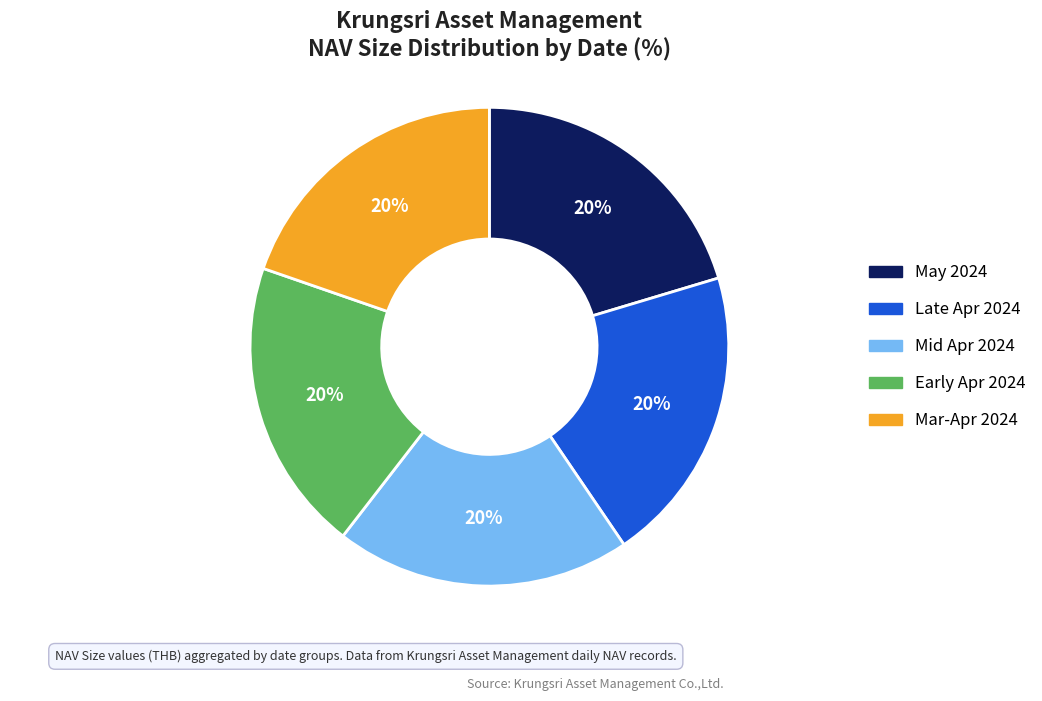

How many slices are in this pie chart?

5